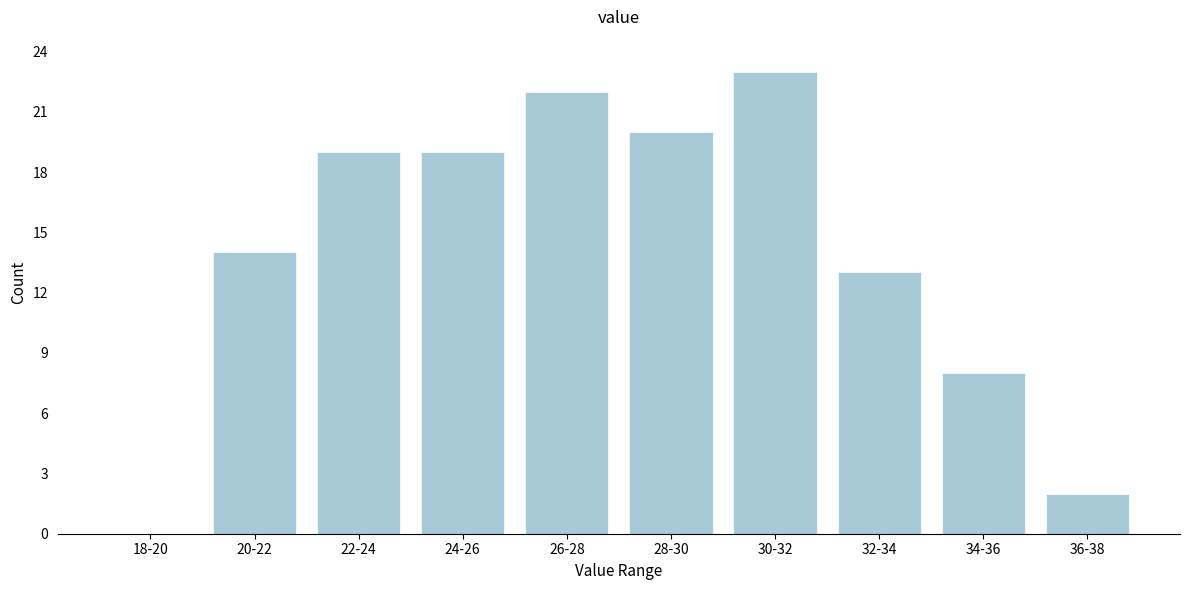

Reading left to right, transcribe all the data shown in this chart.

18-20=0	20-22=14	22-24=19	24-26=19	26-28=22	28-30=20	30-32=23	32-34=13	34-36=8	36-38=2